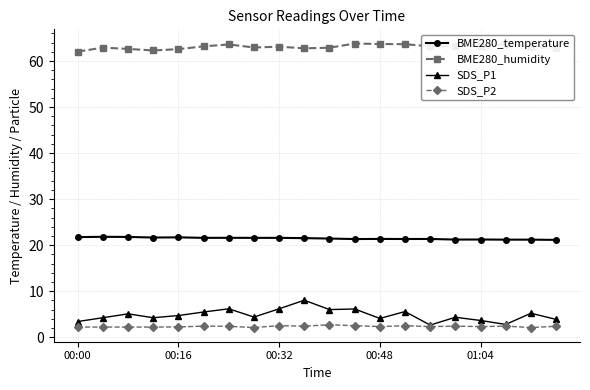

Which series has the largest total across all categories?

BME280_humidity